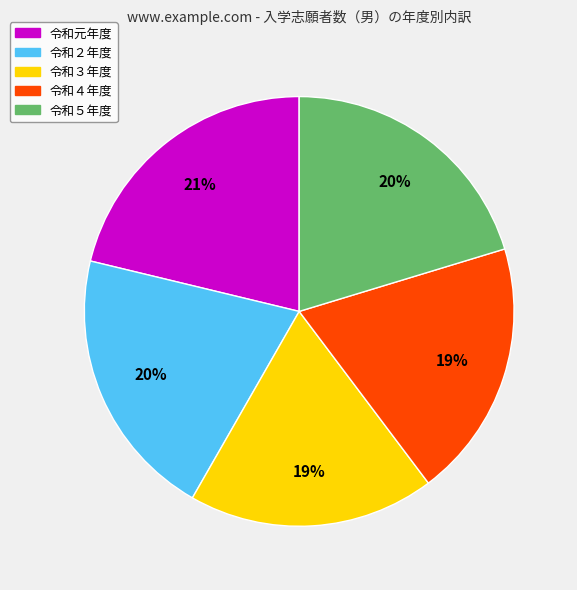

The 令和５年度 slice represents 32% of the pie. True or false?

False